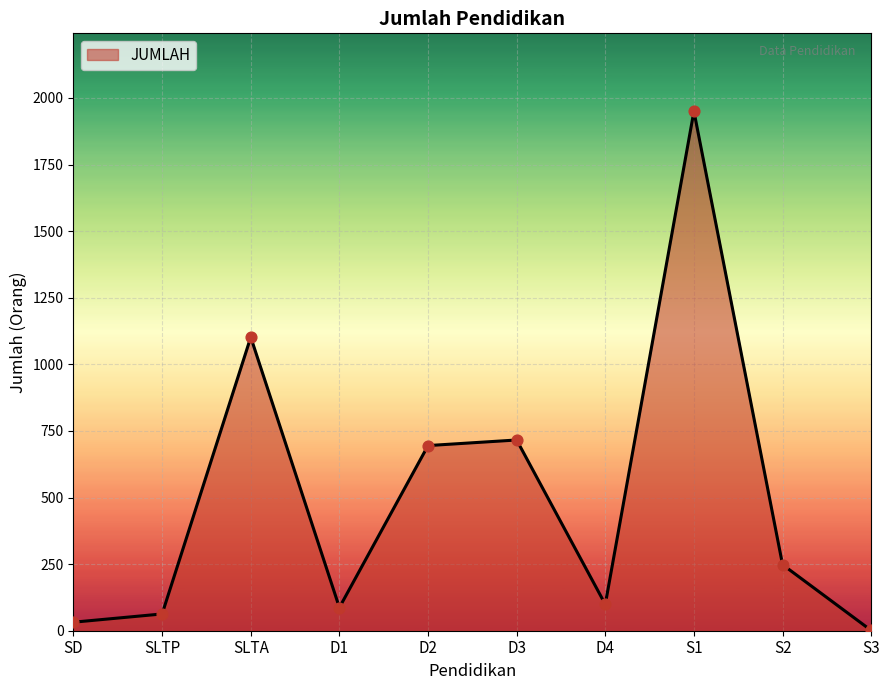

What is the ratio of the value at D3 to the value at S3?

716.0